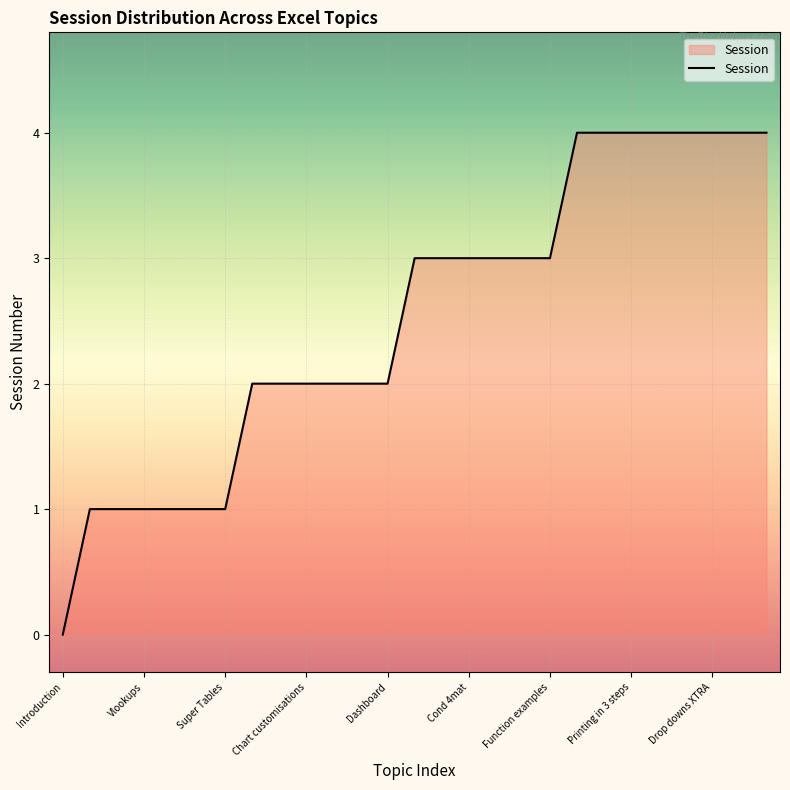

What is the difference between the maximum and minimum values?

4